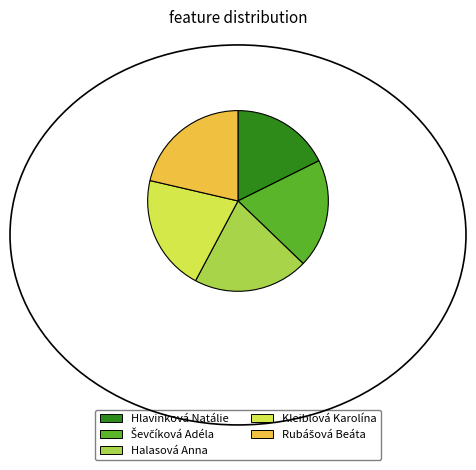

The Hlavinková Natálie slice represents 26% of the pie. True or false?

False